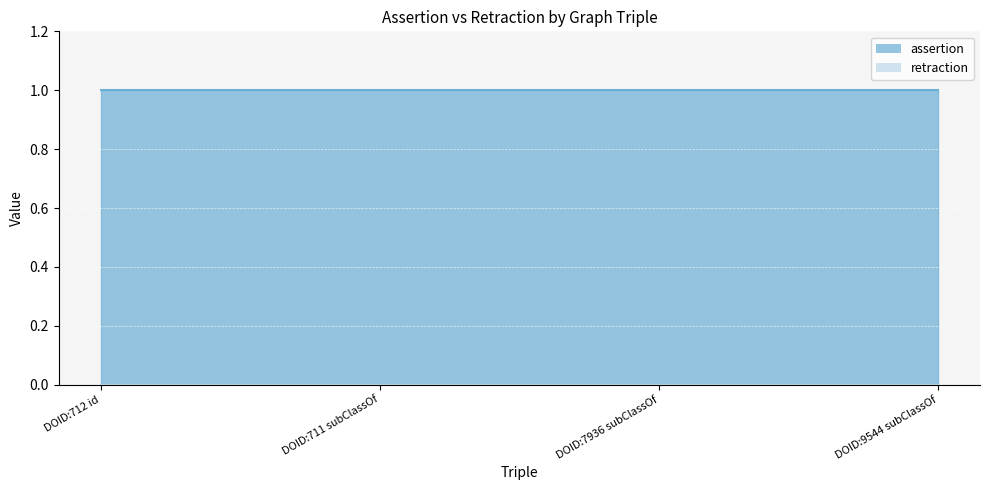

The value of assertion at DOID:712 id is 0. True or false?

False